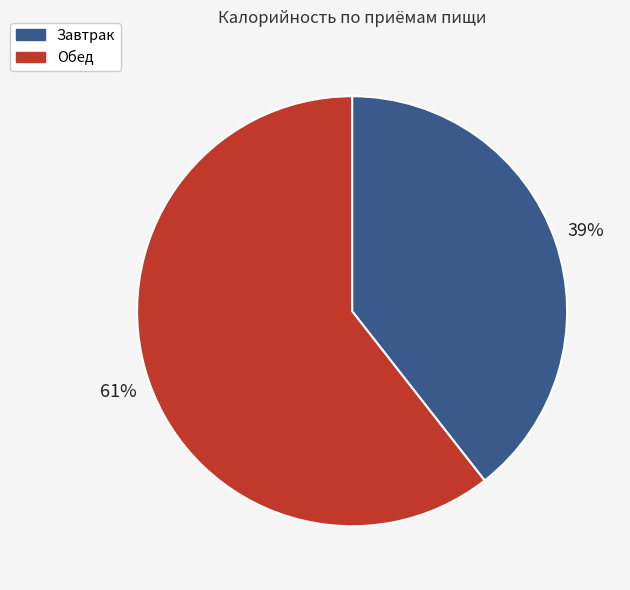

Rank the categories by value from highest to lowest.

Обед, Завтрак